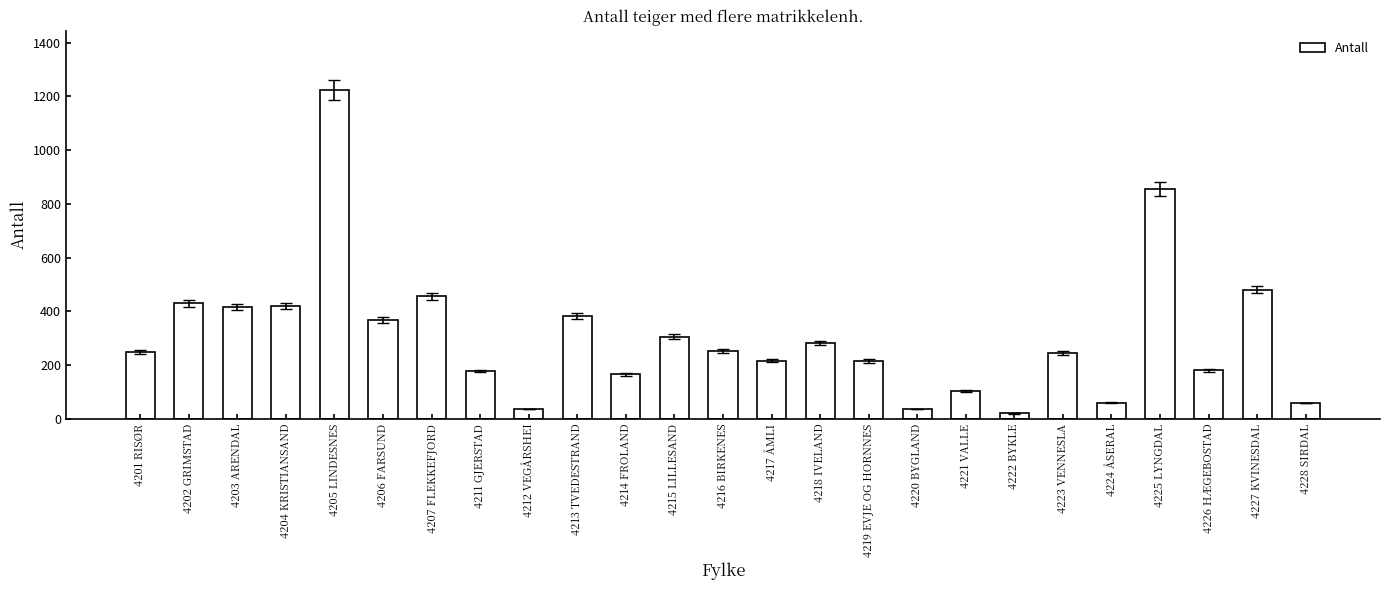

What is the average value?

306